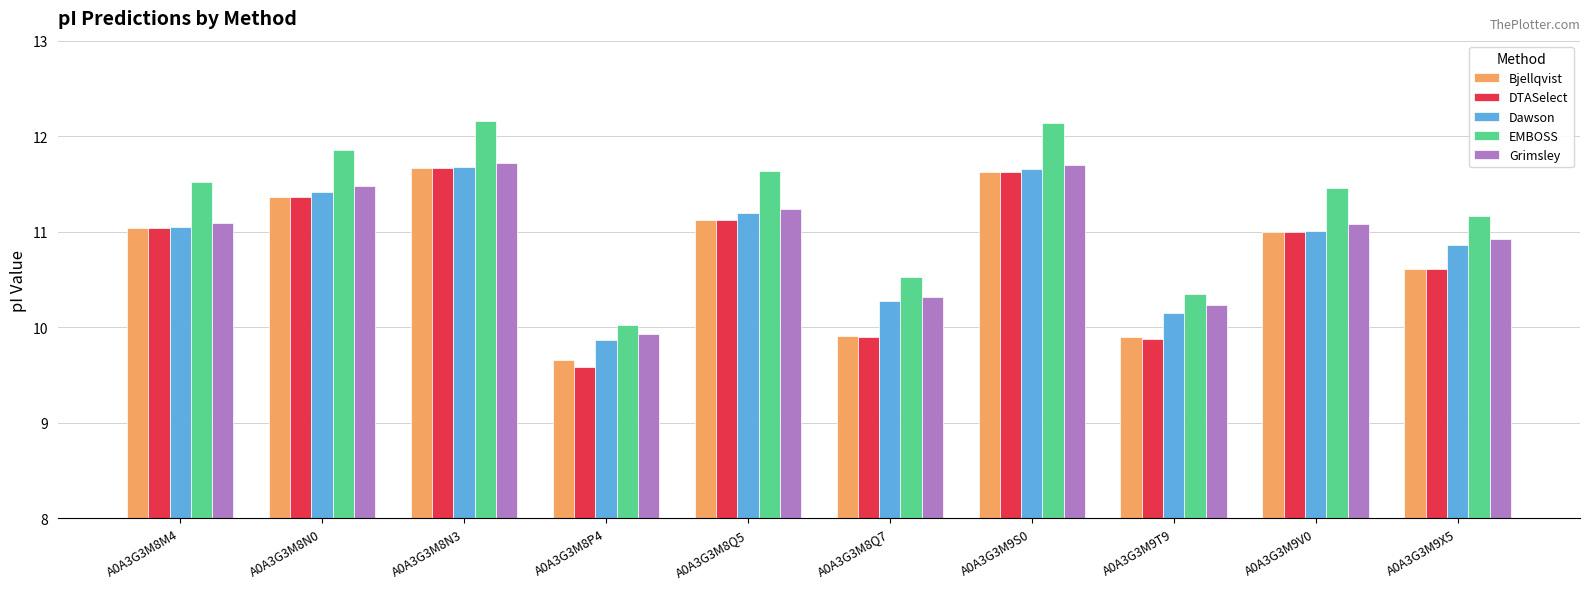

What is the difference between the Bjellqvist values at A0A3G3M9X5 and A0A3G3M9T9?

0.7